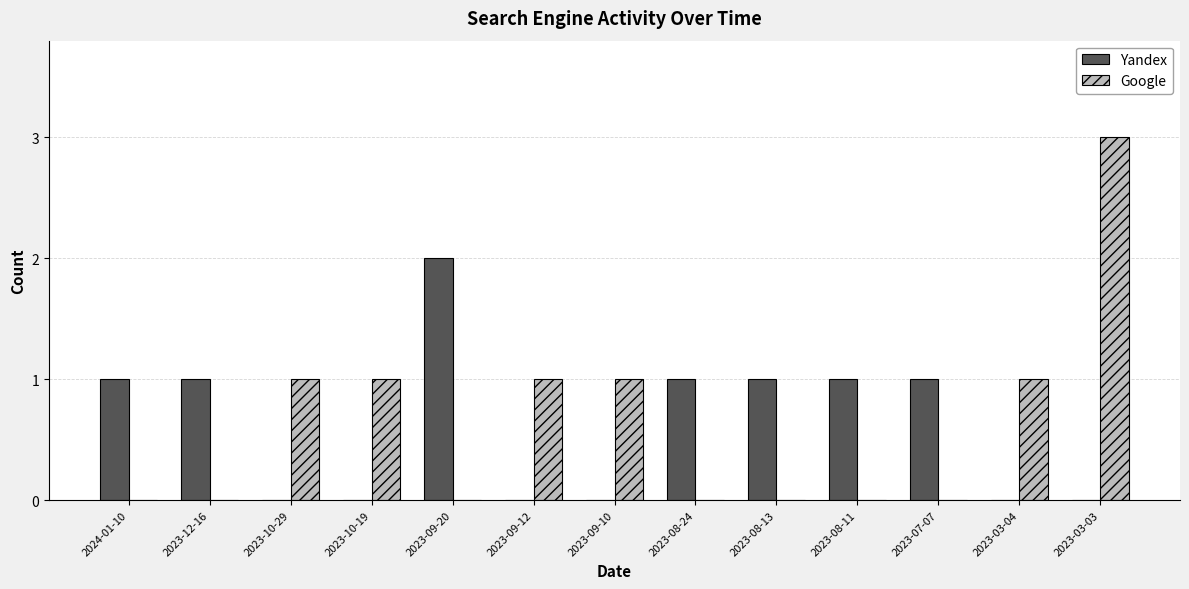

At which category is the sum across all series the highest?

2023-03-03